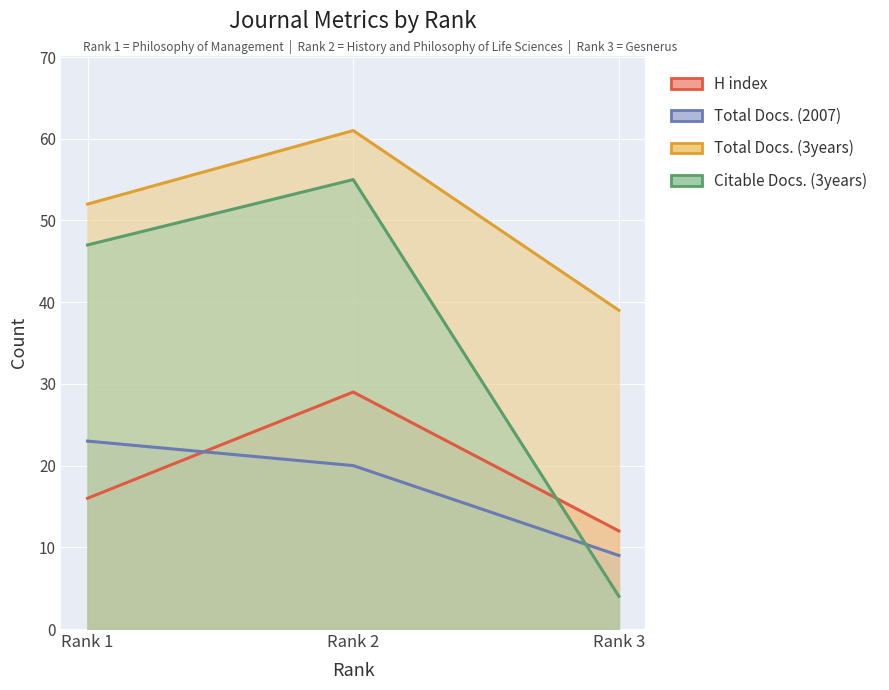

What is the smallest value displayed?

4